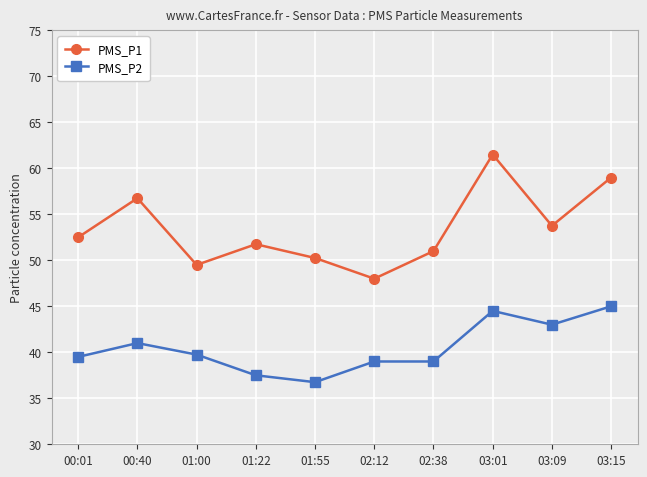

What are all the series names shown in the legend?

PMS_P1, PMS_P2